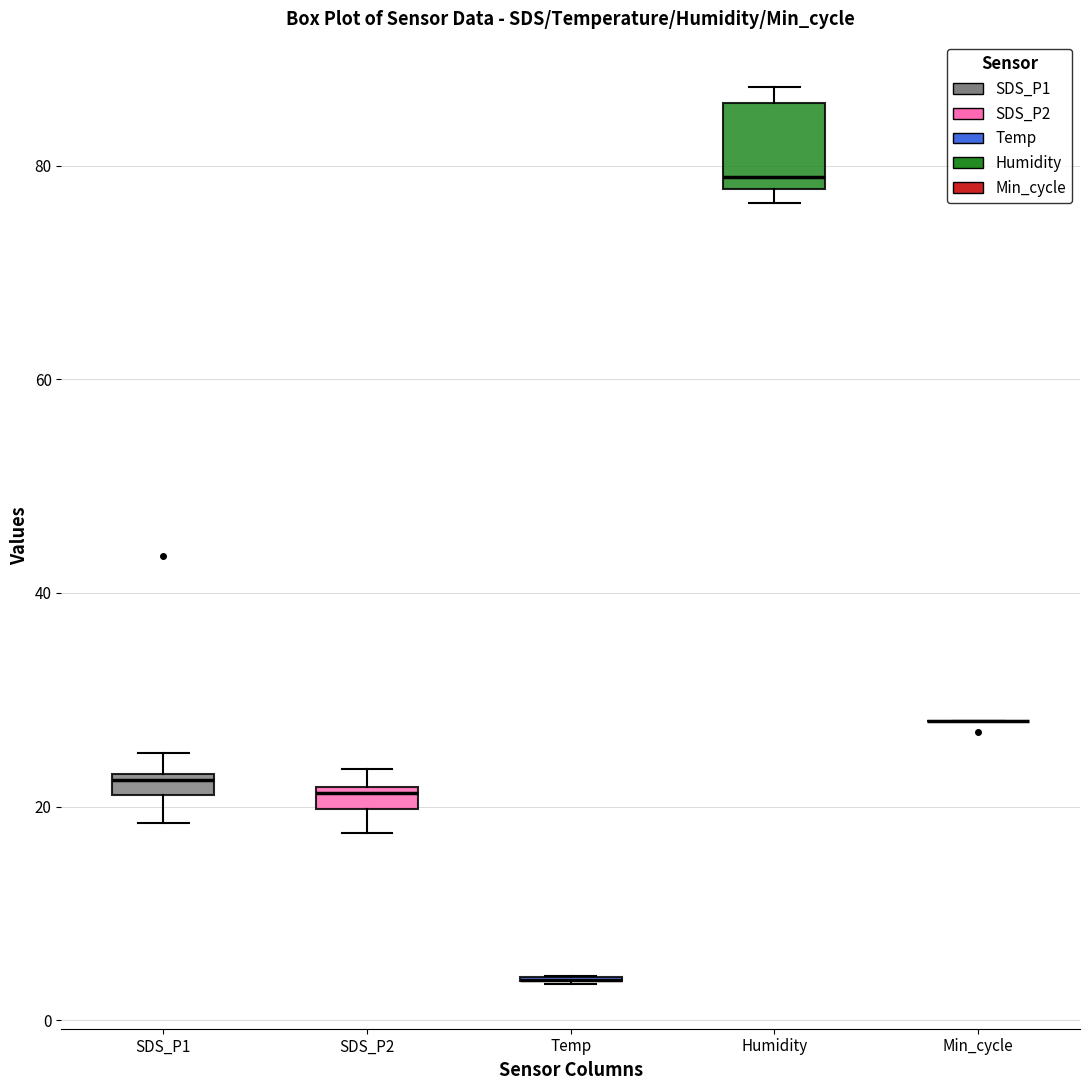

Comparing the boxes themselves (not the whiskers), which one is the tallest?

Humidity